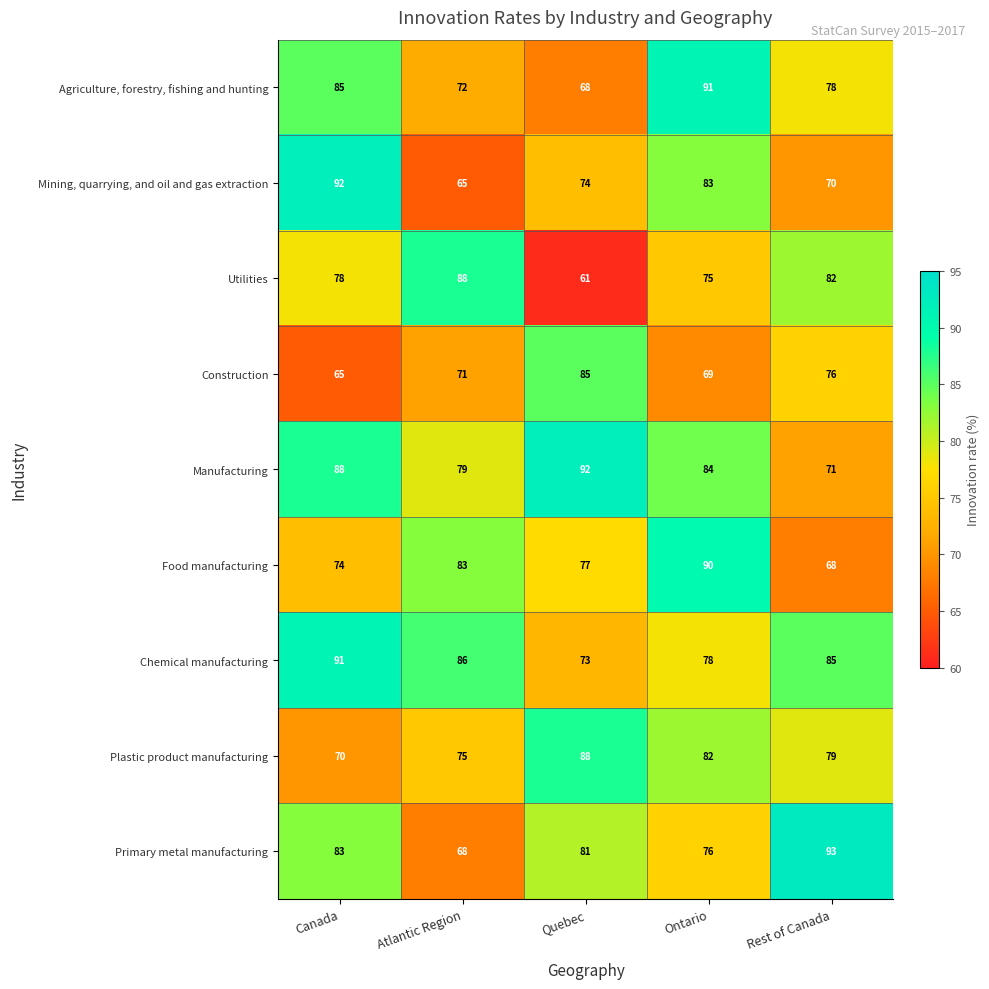

At which category is the sum across all series the highest?

Ontario